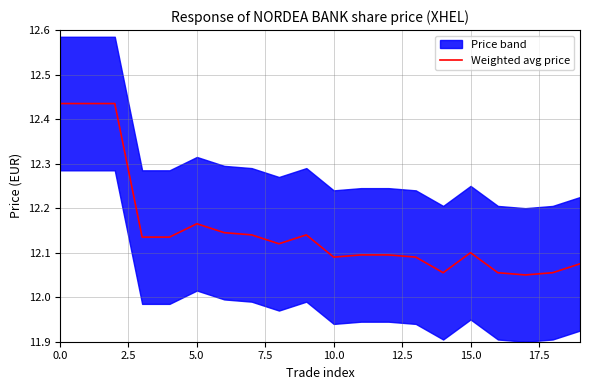

At which category does the chart reach its minimum across all series?

17